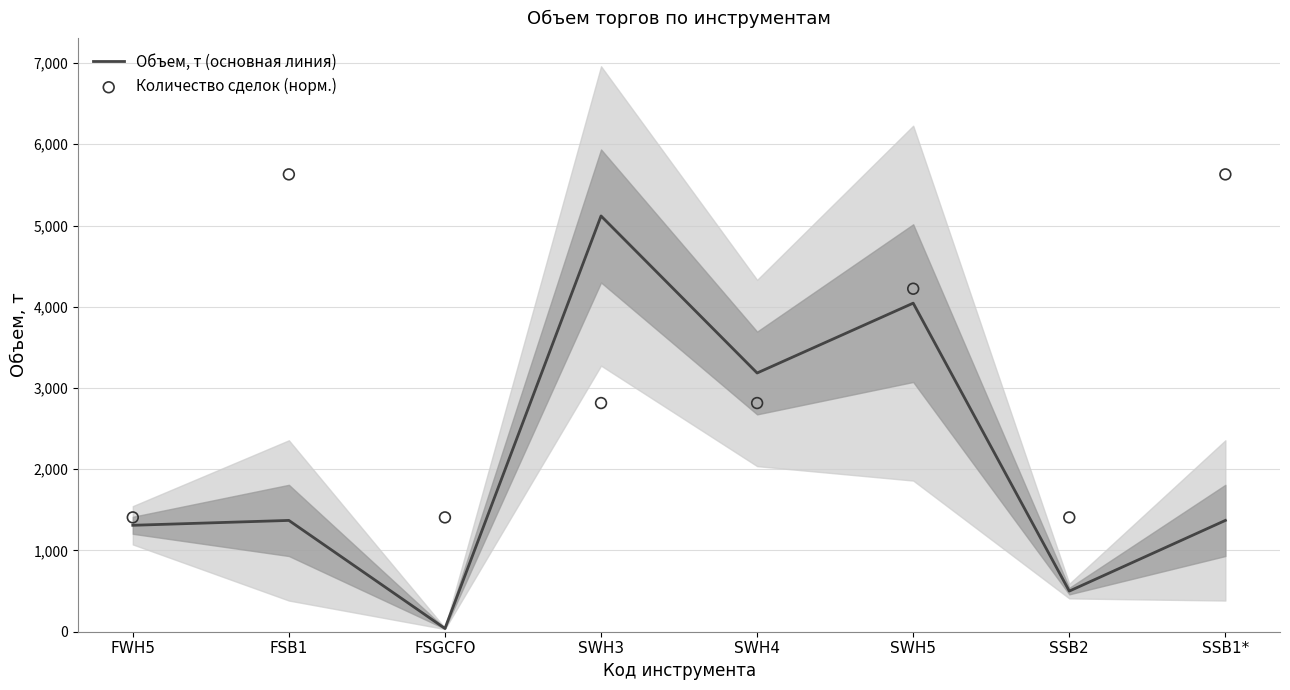

What is the total value across all series at FSB1?

6999.4